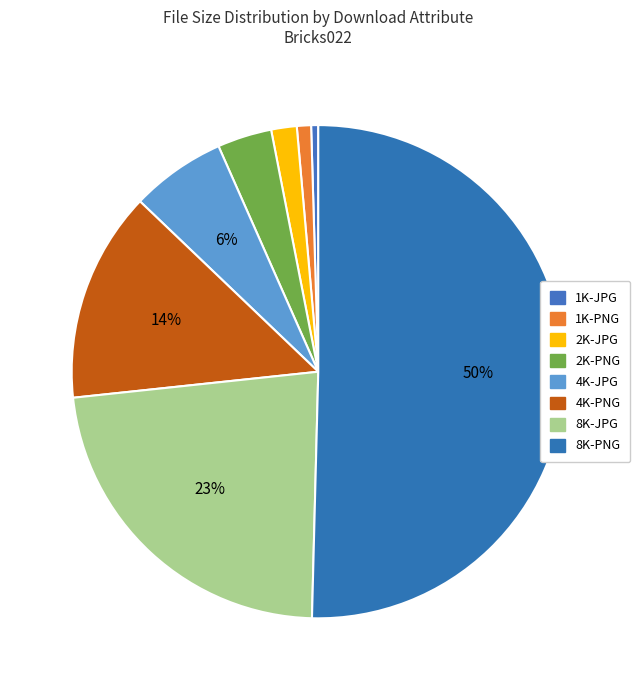

To the nearest percent, what is the combined percentage of 4K-PNG and 2K-PNG?

17%